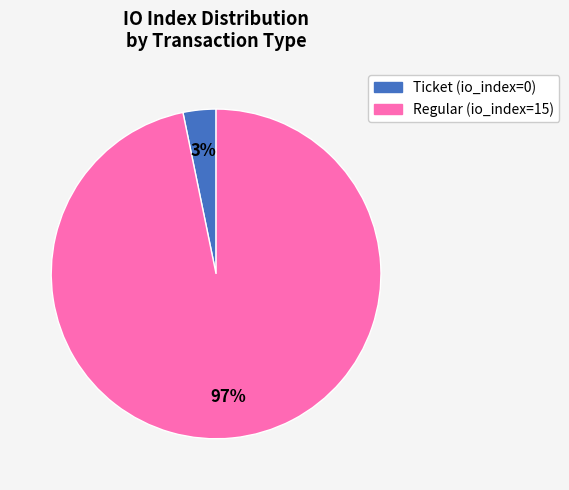

How many segments does this pie chart have?

2